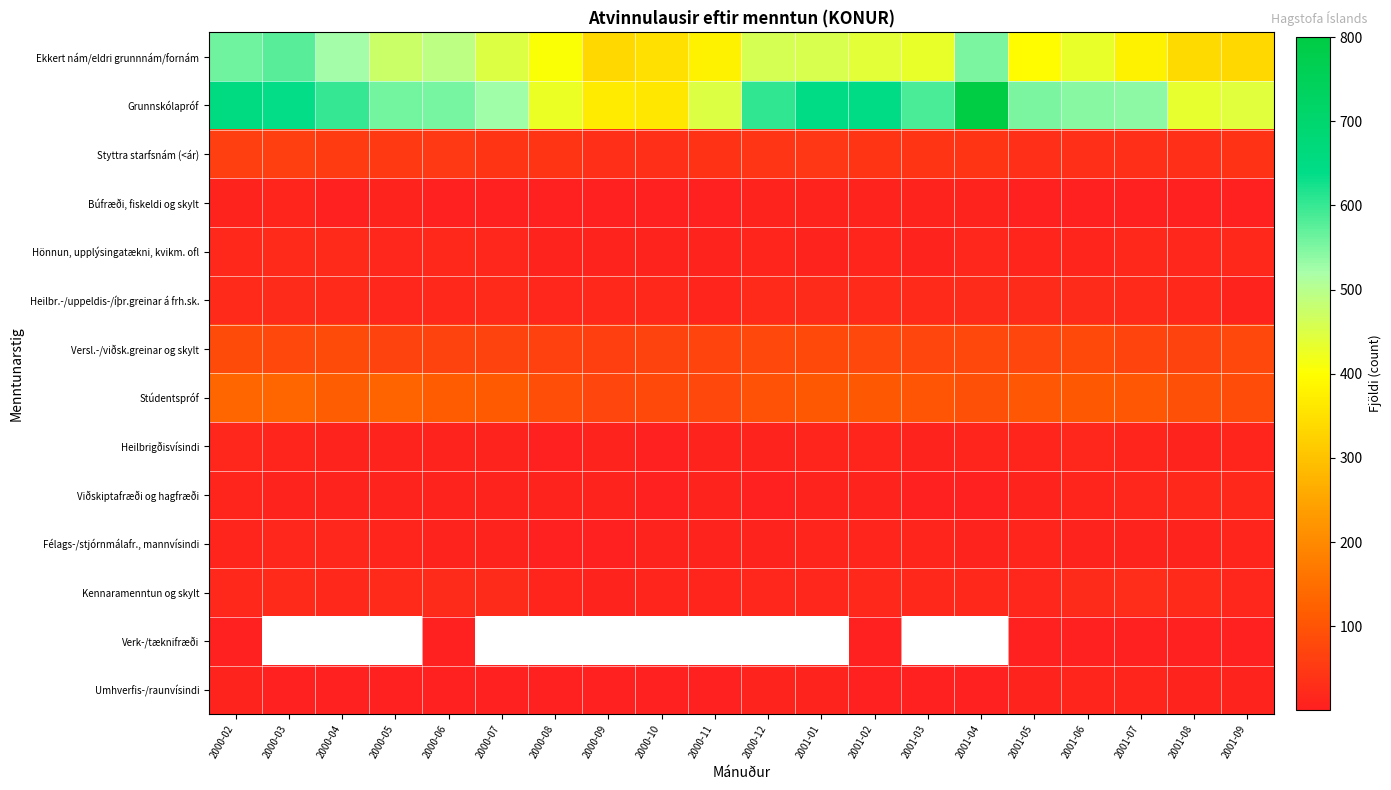

What is the minimum value shown in the chart?

1.0